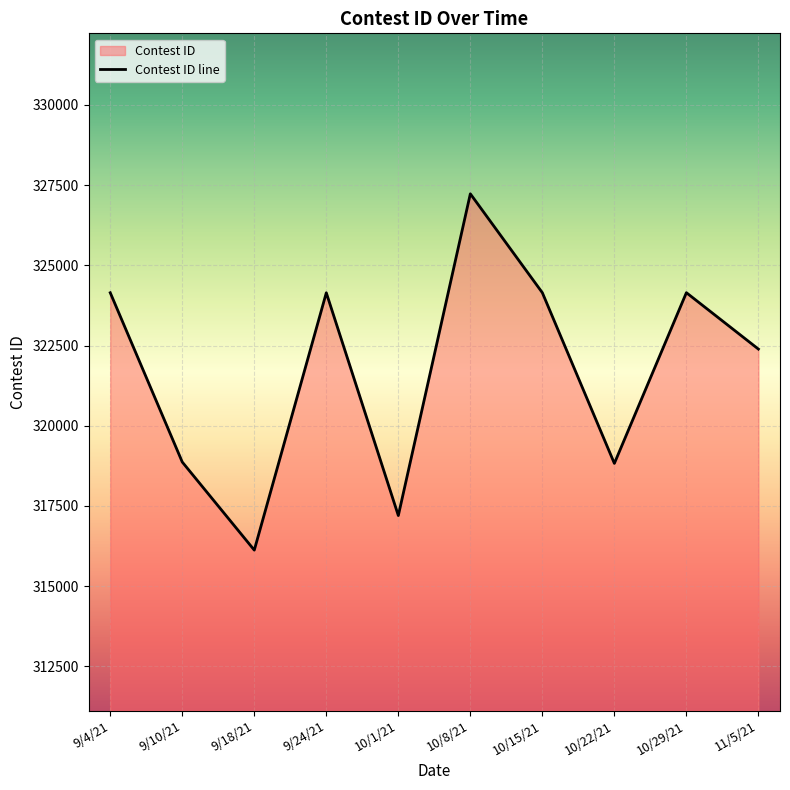

Reading left to right, what are all the values shown in this chart?

324144	318869	316125	324143	317202	327227	324145	318827	324146	322389